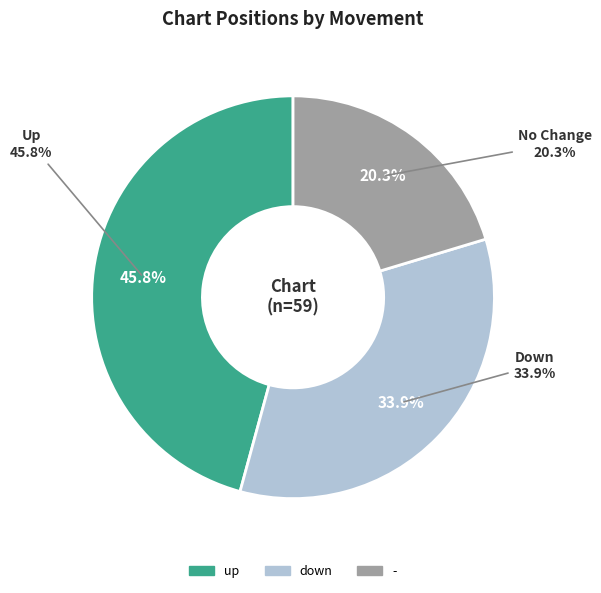

Which category has the smallest portion of the pie?

-